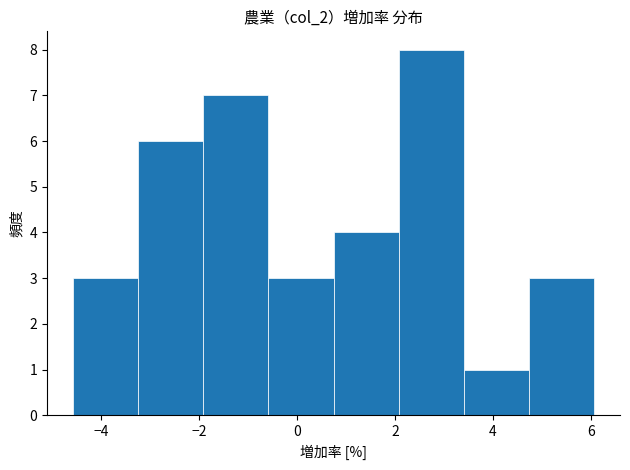

Reading left to right, transcribe this chart: for each bar, give the range it covers on the x-axis and its height. Neither the bar edges nor the heights are printed on the chart, so give them approximately, as read against the axes.

-4.6 to -3.2: 3
-3.2 to -2.0: 6
-2.0 to -0.6: 7
-0.6 to 0.8: 3
0.8 to 2.0: 4
2.0 to 3.4: 8
3.4 to 4.8: 1
4.8 to 6.0: 3